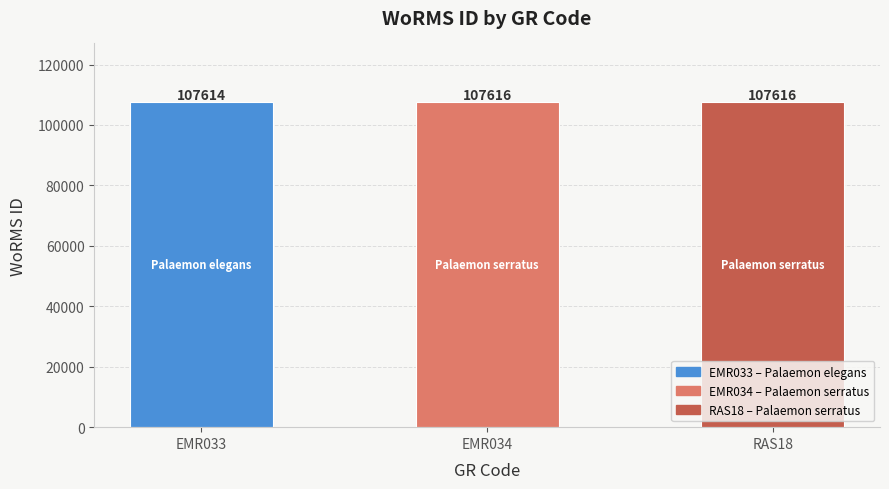

What is the ratio of the value at EMR034 to the value at EMR033?

1.0